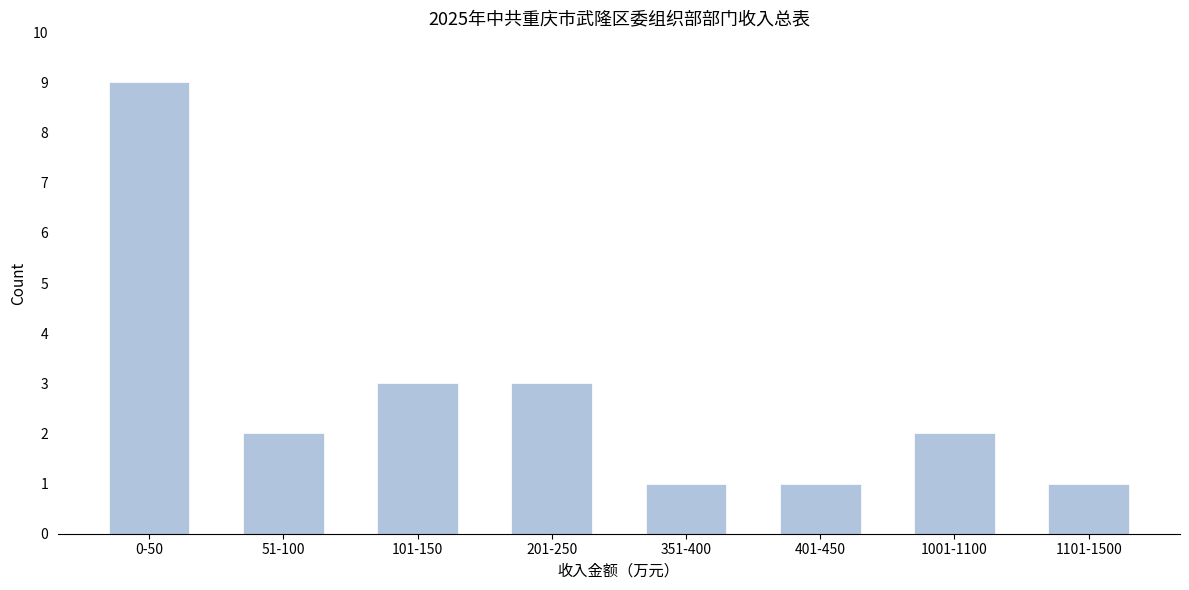

Reading left to right, extract all data points from this chart.

0-50=9	51-100=2	101-150=3	201-250=3	351-400=1	401-450=1	1001-1100=2	1101-1500=1